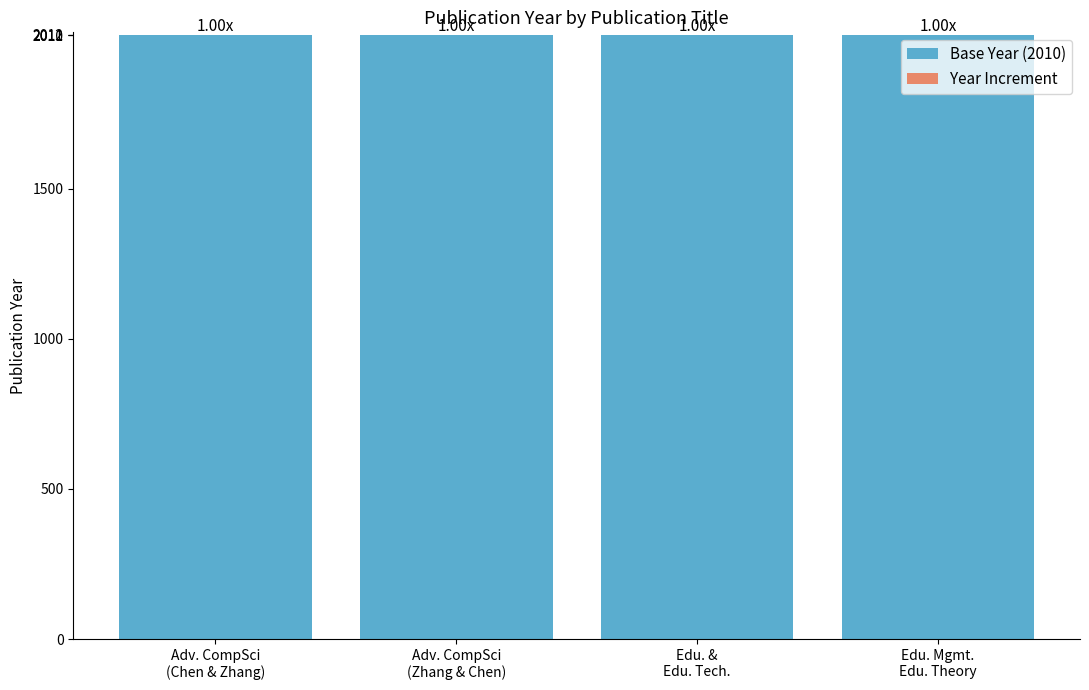

Are the bars grouped side by side (vs. stacked)?

No